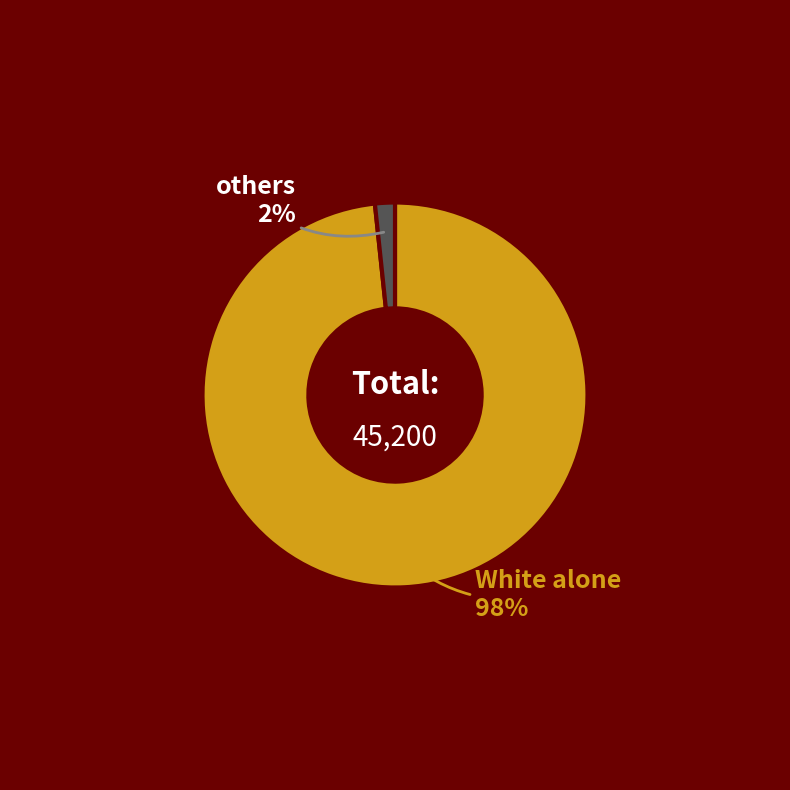

To the nearest percent, what is the average slice percentage?

50%